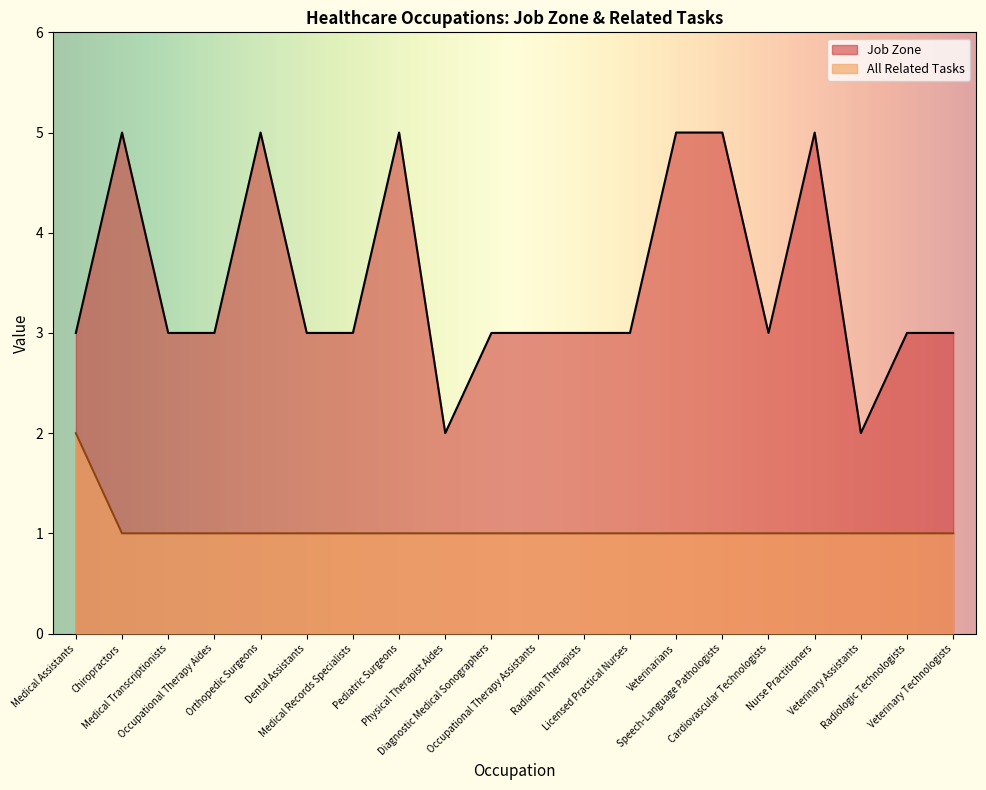

At how many categories does at least one series exceed 1?

20